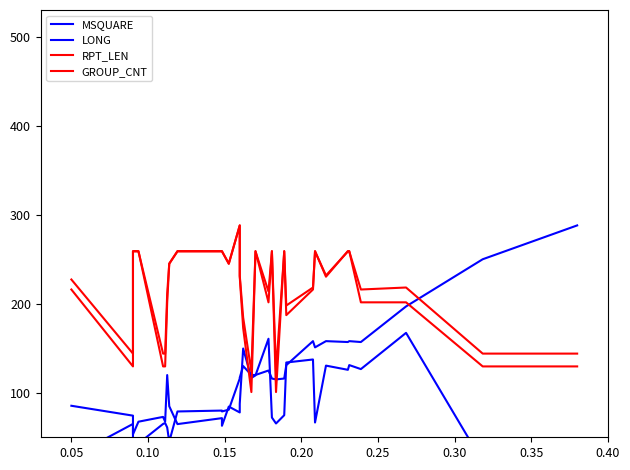

What are all the series names shown in the legend?

MSQUARE, LONG, RPT_LEN, GROUP_CNT